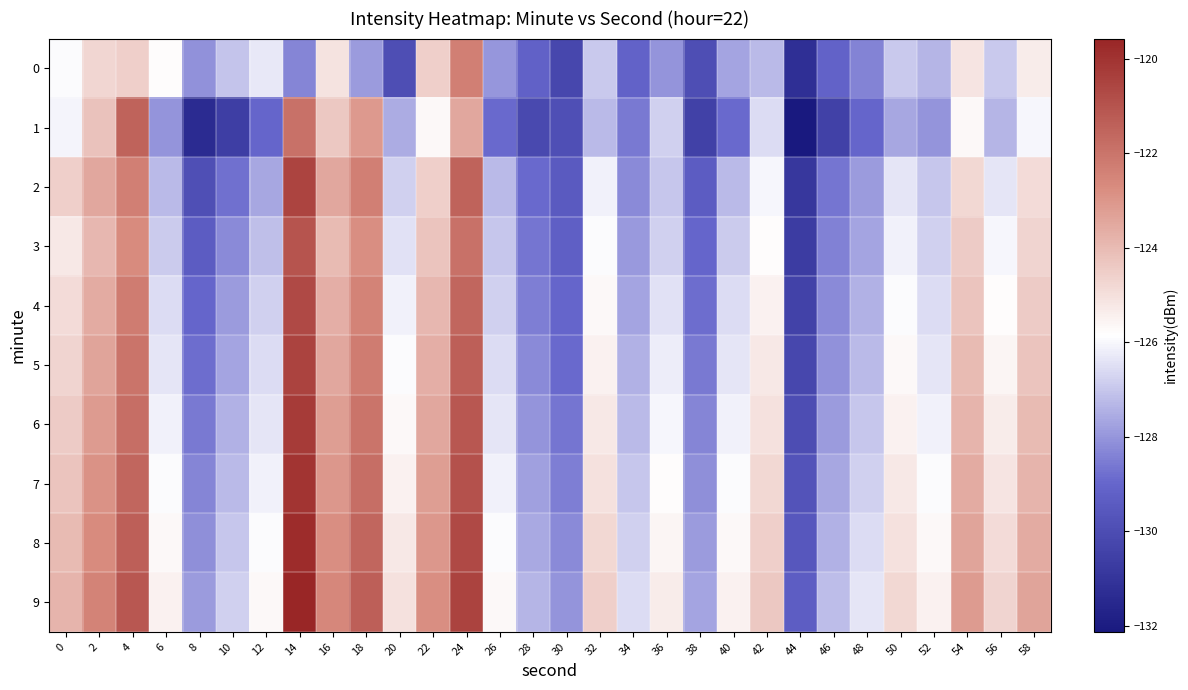

Reading left to right, list all the values displayed in this chart.

0: 0=-125.9	2=-124.7	4=-124.6	6=-125.8	8=-128.1	10=-127.0	12=-126.3	14=-128.3	16=-125.1	18=-127.9	20=-130.0	22=-124.5	24=-122.4	26=-128.0	28=-129.2	30=-130.2	32=-126.9	34=-129.1	36=-128.0	38=-129.9	40=-127.7	42=-127.2	44=-131.2	46=-129.1	48=-128.4	50=-127.0	52=-127.3	54=-125.2	56=-126.9	58=-125.3
1: 0=-126.1	2=-124.2	4=-121.5	6=-128.0	8=-131.3	10=-130.6	12=-129.0	14=-121.9	16=-124.4	18=-123.1	20=-127.5	22=-125.7	24=-123.5	26=-128.9	28=-130.1	30=-129.9	32=-127.2	34=-128.5	36=-126.8	38=-130.5	40=-128.9	42=-126.5	44=-132.1	46=-130.5	48=-129.0	50=-127.7	52=-128.0	54=-125.7	56=-127.3	58=-126.0
2: 0=-124.6	2=-123.5	4=-122.3	6=-127.2	8=-129.9	10=-128.8	12=-127.7	14=-120.5	16=-123.5	18=-122.3	20=-126.8	22=-124.6	24=-121.5	26=-127.2	28=-128.9	30=-129.5	32=-126.1	34=-128.2	36=-127.0	38=-129.3	40=-127.2	42=-126.0	44=-130.9	46=-128.7	48=-127.9	50=-126.3	52=-127.0	54=-124.8	56=-126.3	58=-124.9
3: 0=-125.2	2=-123.9	4=-122.7	6=-126.9	8=-129.3	10=-128.2	12=-127.1	14=-121.0	16=-124.0	18=-122.8	20=-126.5	22=-124.2	24=-121.9	26=-127.0	28=-128.7	30=-129.2	32=-125.9	34=-127.9	36=-126.8	38=-129.0	40=-126.9	42=-125.8	44=-130.7	46=-128.4	48=-127.7	50=-126.1	52=-126.8	54=-124.5	56=-126.0	58=-124.7
4: 0=-124.9	2=-123.6	4=-122.2	6=-126.6	8=-129.0	10=-127.9	12=-126.8	14=-120.7	16=-123.7	18=-122.5	20=-126.1	22=-123.9	24=-121.6	26=-126.8	28=-128.5	30=-129.0	32=-125.7	34=-127.7	36=-126.5	38=-128.8	40=-126.6	42=-125.5	44=-130.4	46=-128.2	48=-127.5	50=-125.9	52=-126.6	54=-124.2	56=-125.8	58=-124.5
5: 0=-124.7	2=-123.3	4=-122.0	6=-126.3	8=-128.8	10=-127.7	12=-126.6	14=-120.5	16=-123.5	18=-122.2	20=-125.9	22=-123.7	24=-121.3	26=-126.6	28=-128.2	30=-128.9	32=-125.5	34=-127.5	36=-126.2	38=-128.6	40=-126.3	42=-125.2	44=-130.2	46=-128.1	48=-127.2	50=-125.7	52=-126.3	54=-124.0	56=-125.6	58=-124.2
6: 0=-124.5	2=-123.1	4=-121.8	6=-126.1	8=-128.6	10=-127.5	12=-126.3	14=-120.2	16=-123.2	18=-122.0	20=-125.7	22=-123.5	24=-121.1	26=-126.3	28=-128.0	30=-128.7	32=-125.2	34=-127.2	36=-126.0	38=-128.3	40=-126.1	42=-125.0	44=-130.0	46=-127.9	48=-127.0	50=-125.5	52=-126.1	54=-123.8	56=-125.3	58=-124.0
7: 0=-124.2	2=-122.9	4=-121.6	6=-125.9	8=-128.3	10=-127.2	12=-126.1	14=-120.0	16=-123.0	18=-121.8	20=-125.5	22=-123.2	24=-120.9	26=-126.1	28=-127.8	30=-128.5	32=-125.0	34=-127.0	36=-125.8	38=-128.1	40=-125.9	42=-124.8	44=-129.8	46=-127.7	48=-126.8	50=-125.2	52=-125.9	54=-123.6	56=-125.1	58=-123.8
8: 0=-124.0	2=-122.7	4=-121.3	6=-125.7	8=-128.1	10=-127.0	12=-125.9	14=-119.8	16=-122.8	18=-121.6	20=-125.2	22=-123.0	24=-120.7	26=-125.9	28=-127.6	30=-128.2	32=-124.8	34=-126.8	36=-125.6	38=-127.9	40=-125.7	42=-124.6	44=-129.5	46=-127.4	48=-126.6	50=-125.0	52=-125.7	54=-123.3	56=-124.9	58=-123.6
9: 0=-123.8	2=-122.5	4=-121.1	6=-125.5	8=-127.9	10=-126.8	12=-125.7	14=-119.6	16=-122.6	18=-121.3	20=-125.0	22=-122.8	24=-120.5	26=-125.7	28=-127.3	30=-128.0	32=-124.6	34=-126.6	36=-125.3	38=-127.7	40=-125.5	42=-124.3	44=-129.3	46=-127.2	48=-126.3	50=-124.8	52=-125.5	54=-123.1	56=-124.7	58=-123.3